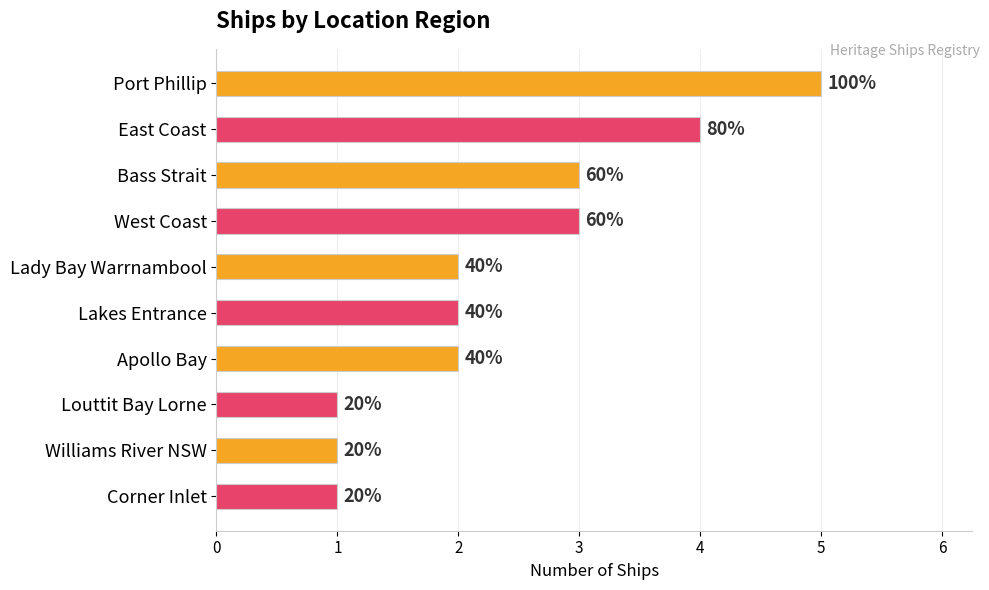

How many bars are there in total?

10